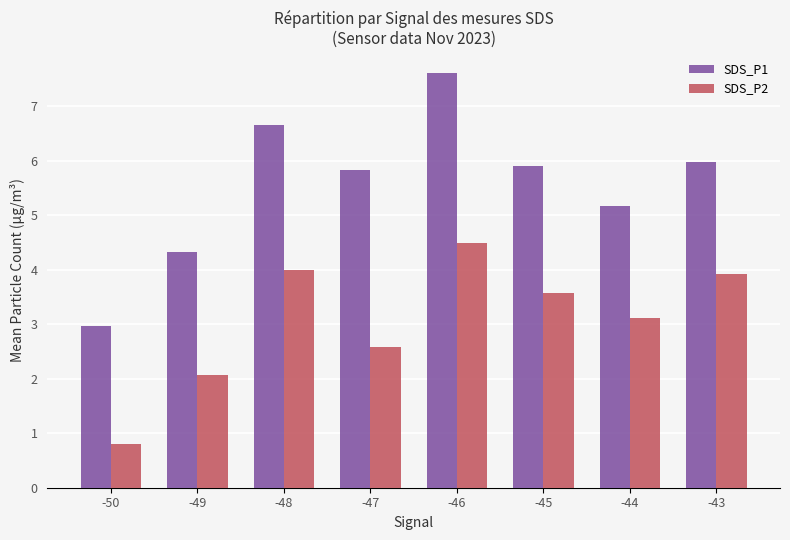

Which series has the widest spread of values?

SDS_P1